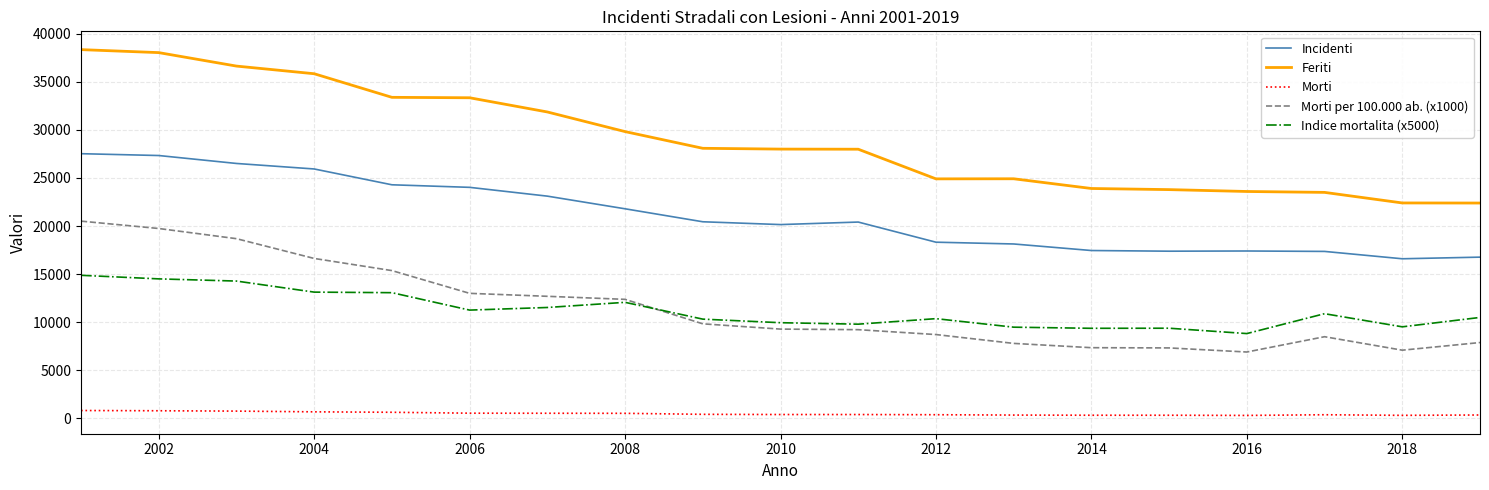

Which series has the widest spread of values?

Feriti